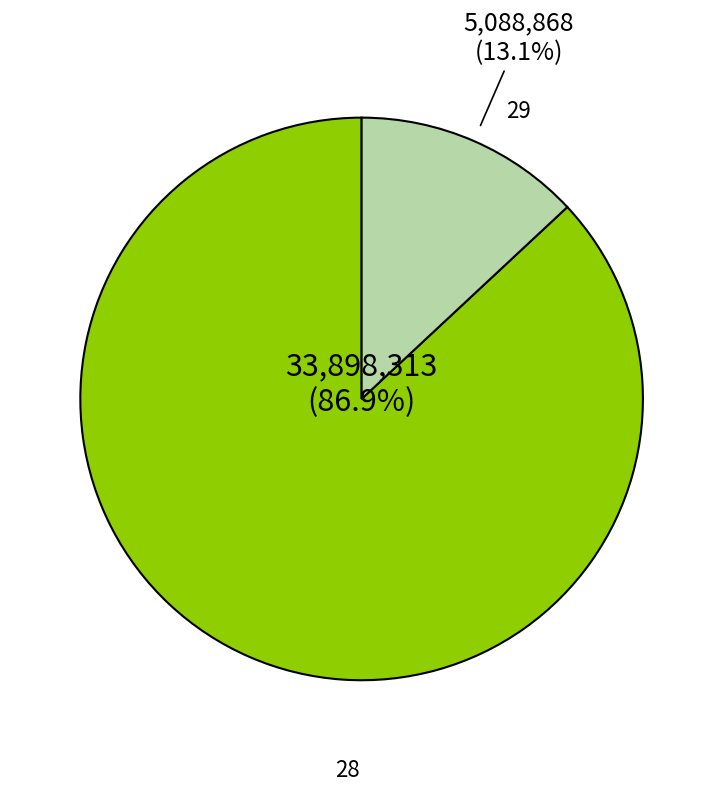

Is there a majority slice in this chart?

Yes